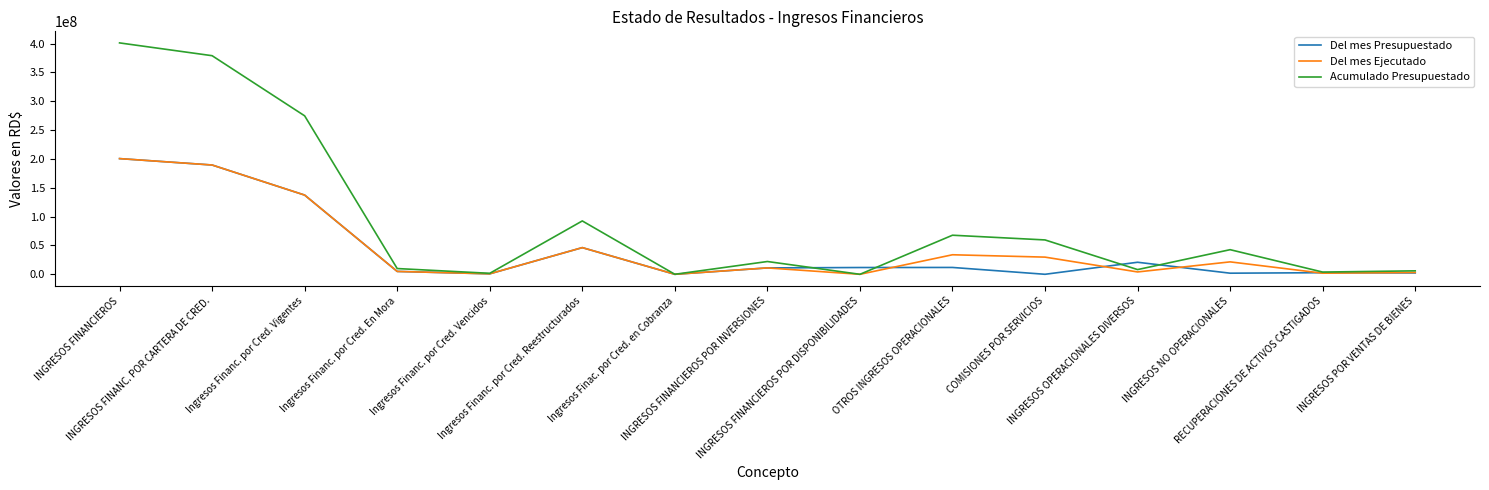

What is the difference between the Del mes Ejecutado values at Ingresos Financ. por Cred. Vigentes and INGRESOS OPERACIONALES DIVERSOS?

133226658.0